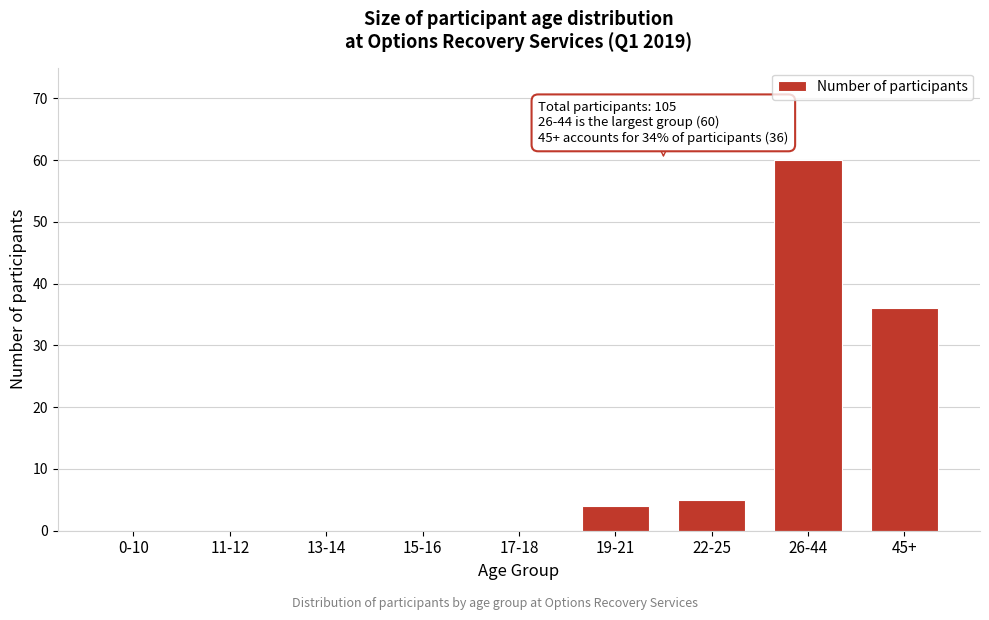

Reading left to right, extract all data points from this chart.

0-10=0	11-12=0	13-14=0	15-16=0	17-18=0	19-21=4	22-25=5	26-44=60	45+=36